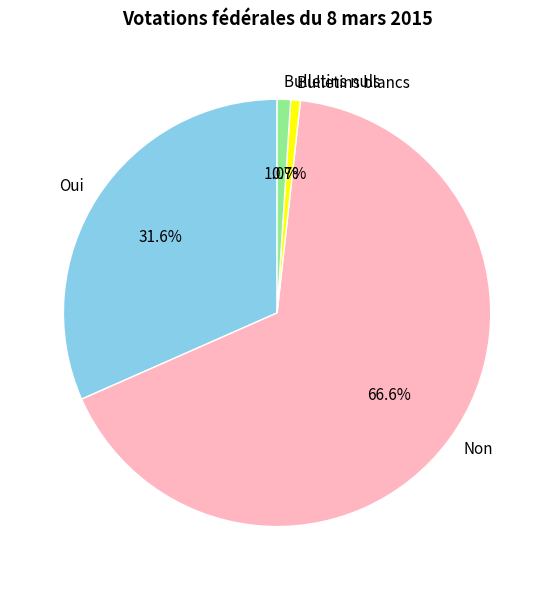

Count the number of slices in the pie.

4